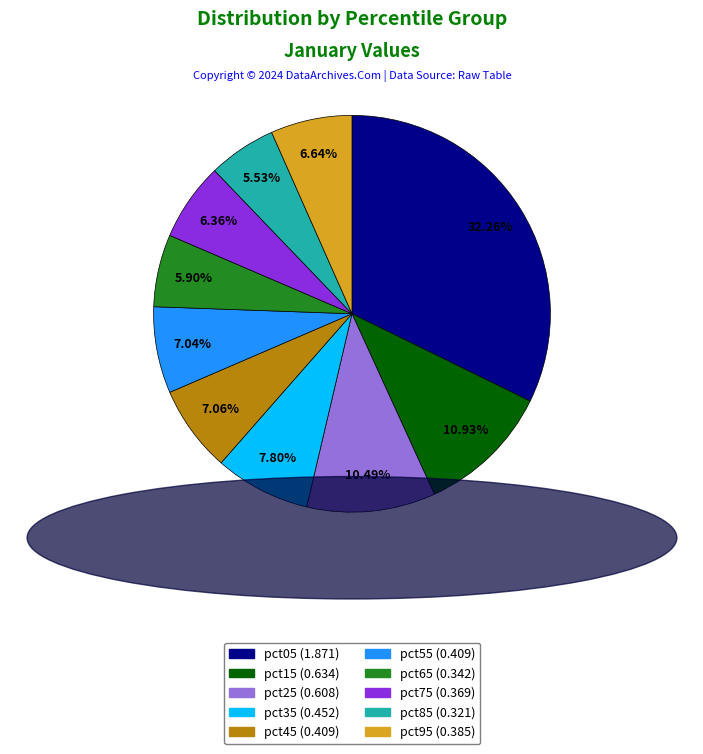

To the nearest percent, what portion does pct85 represent?

6%